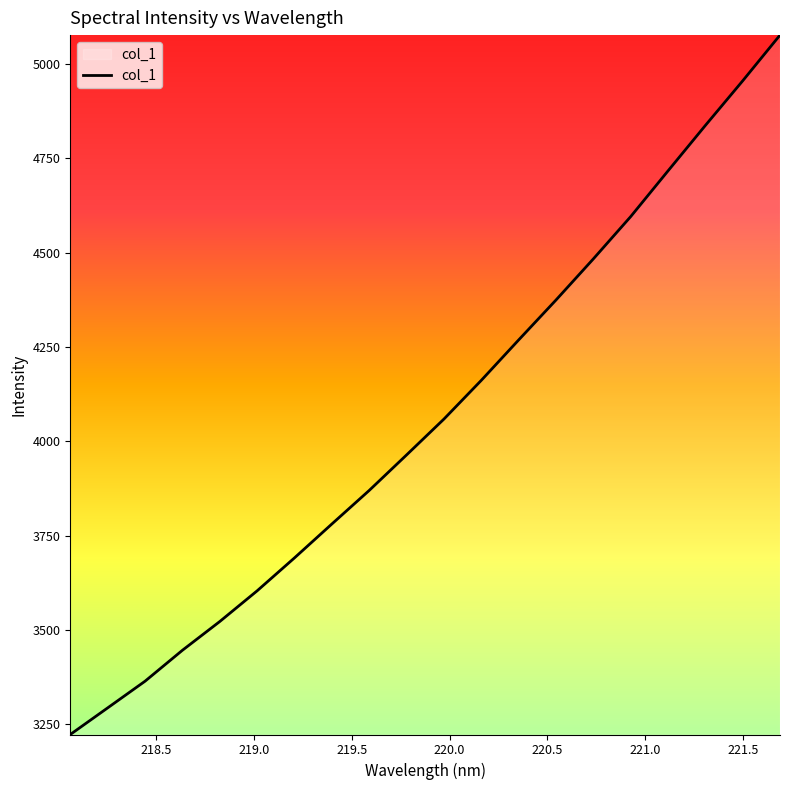

What is the difference between the maximum and minimum values?

1854.6